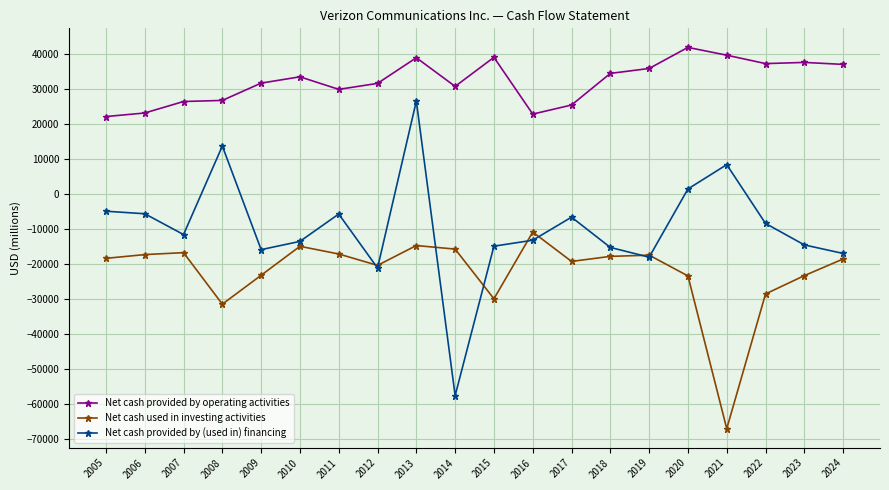

Where does the Net cash provided by (used in) financing series first go above -11697?

2005